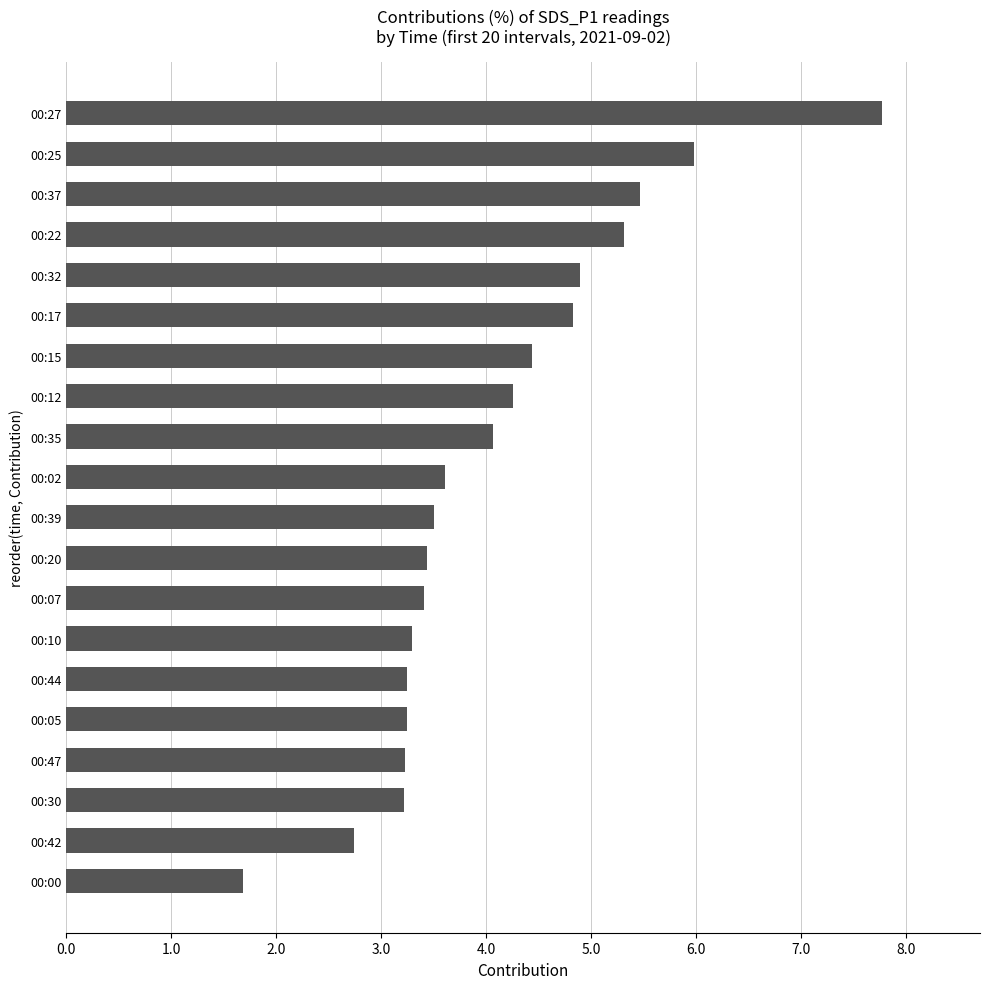

The chart shows a value of 2.3 at 00:12. True or false?

False